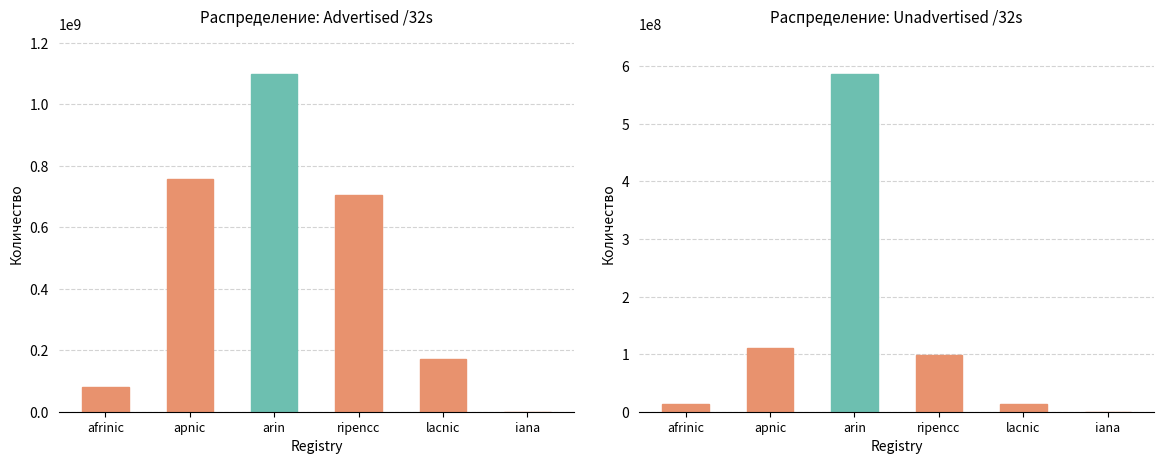

The value of Advertised /32s at iana is 0. True or false?

True